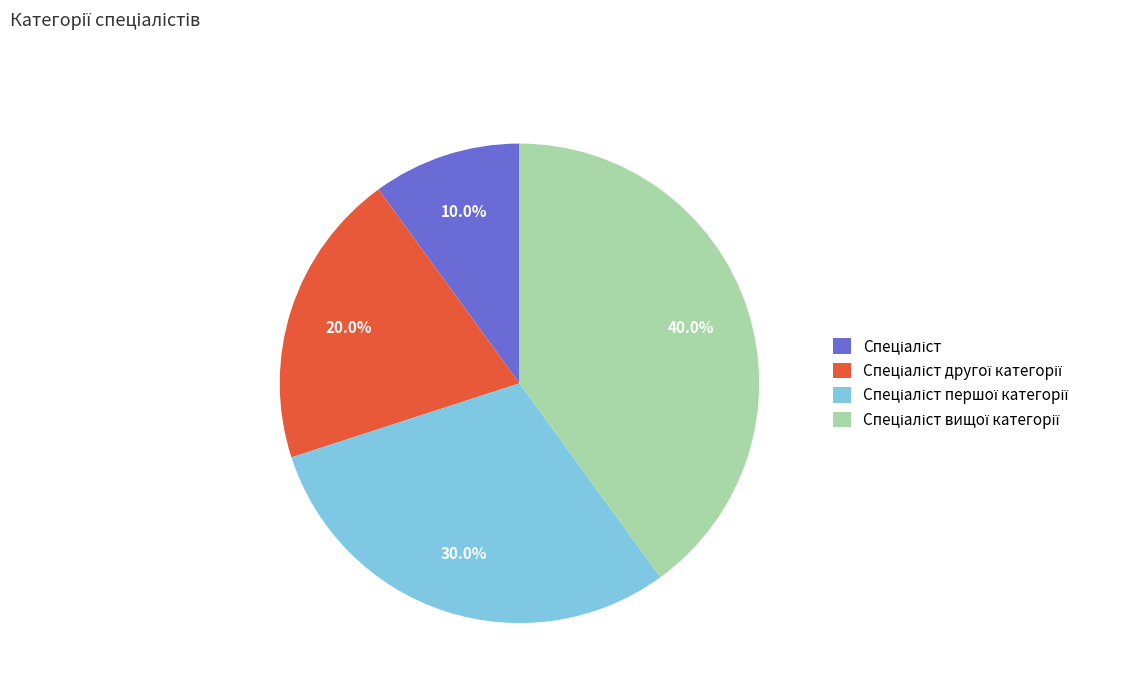

How many segments does this pie chart have?

4